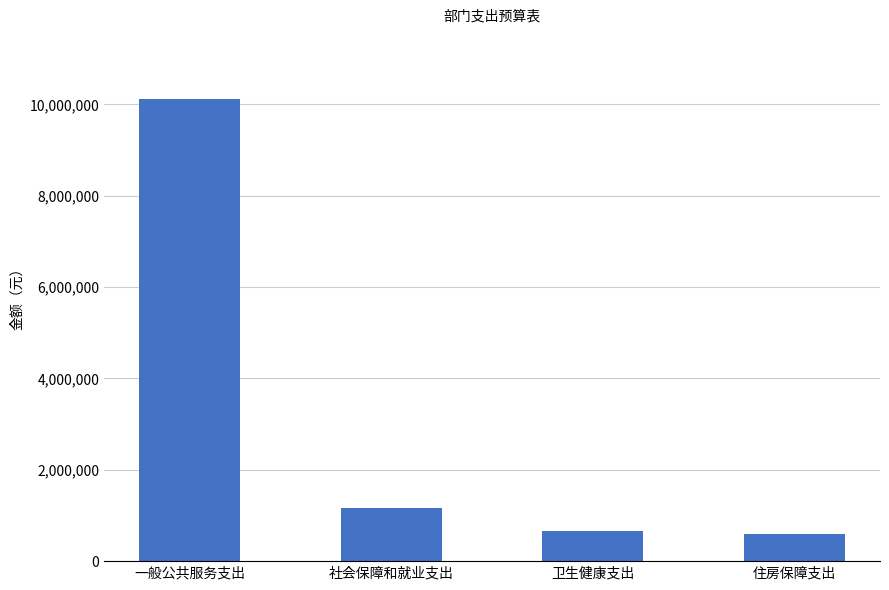

True or false: the data shows 1128781.1 at 卫生健康支出.

False